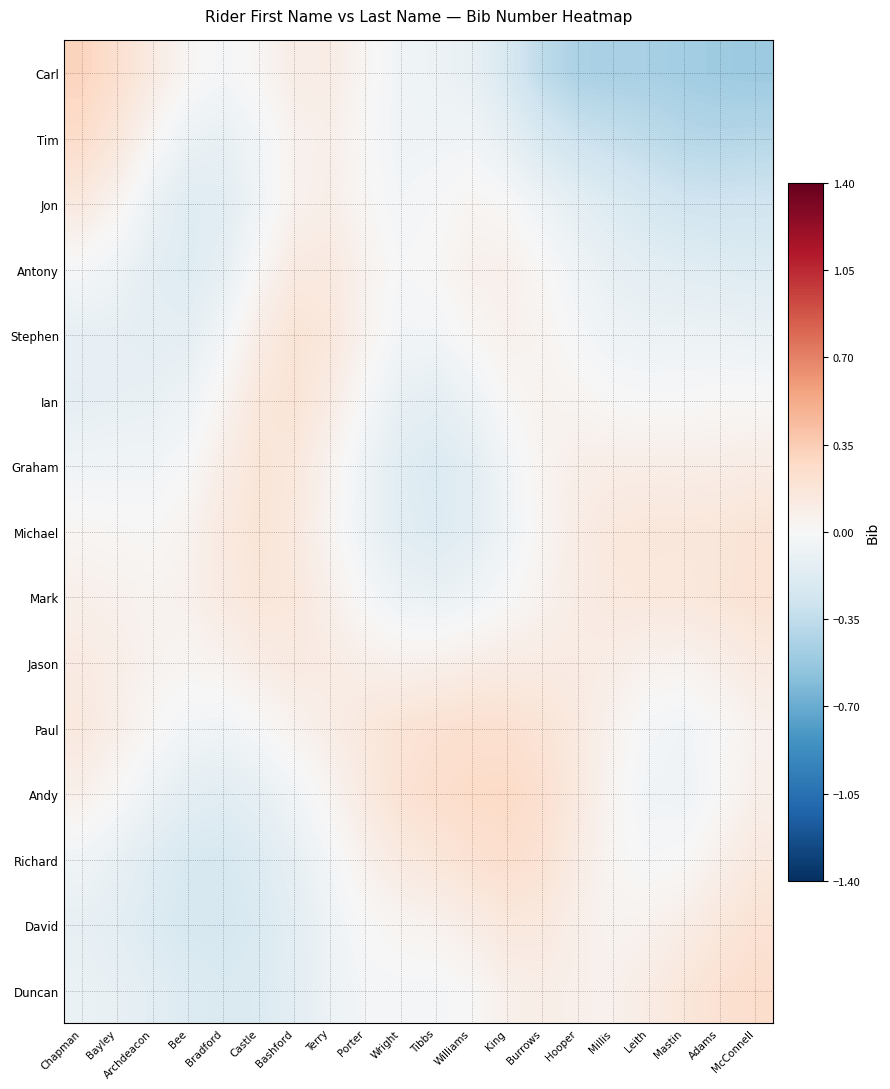

Reading right to left, transcribe all the data shown in this chart.

Carl: McConnell=-0.5	Adams=-0.5	Mastin=-0.5	Leith=-0.5	Millis=-0.5	Hooper=-0.4	Burrows=-0.4	King=-0.2	Williams=-0.1	Tibbs=-0.1	Wright=-0.0	Porter=0.0	Terry=0.1	Bashford=0.1	Castle=0.0	Bradford=-0.0	Bee=0.0	Archdeacon=0.1	Bayley=0.2	Chapman=0.3
Tim: McConnell=-0.4	Adams=-0.4	Mastin=-0.4	Leith=-0.4	Millis=-0.3	Hooper=-0.3	Burrows=-0.2	King=-0.1	Williams=-0.0	Tibbs=-0.0	Wright=-0.1	Porter=0.0	Terry=0.1	Bashford=0.1	Castle=-0.0	Bradford=-0.1	Bee=-0.1	Archdeacon=0.0	Bayley=0.2	Chapman=0.3
Jon: McConnell=-0.3	Adams=-0.3	Mastin=-0.3	Leith=-0.2	Millis=-0.2	Hooper=-0.1	Burrows=-0.1	King=0.0	Williams=0.0	Tibbs=-0.0	Wright=-0.0	Porter=0.0	Terry=0.1	Bashford=0.1	Castle=-0.1	Bradford=-0.2	Bee=-0.2	Archdeacon=-0.1	Bayley=0.0	Chapman=0.1
Antony: McConnell=-0.2	Adams=-0.2	Mastin=-0.2	Leith=-0.1	Millis=-0.1	Hooper=-0.1	Burrows=0.0	King=0.1	Williams=0.1	Tibbs=0.0	Wright=-0.0	Porter=0.1	Terry=0.1	Bashford=0.1	Castle=0.0	Bradford=-0.1	Bee=-0.2	Archdeacon=-0.1	Bayley=-0.1	Chapman=-0.0
Stephen: McConnell=-0.1	Adams=-0.1	Mastin=-0.1	Leith=-0.1	Millis=-0.1	Hooper=-0.0	Burrows=0.0	King=0.1	Williams=0.0	Tibbs=-0.0	Wright=-0.0	Porter=0.0	Terry=0.1	Bashford=0.2	Castle=0.1	Bradford=-0.0	Bee=-0.1	Archdeacon=-0.1	Bayley=-0.1	Chapman=-0.1
Ian: McConnell=0.0	Adams=0.0	Mastin=0.0	Leith=-0.0	Millis=0.0	Hooper=0.0	Burrows=0.0	King=0.0	Williams=-0.1	Tibbs=-0.1	Wright=-0.1	Porter=-0.0	Terry=0.1	Bashford=0.2	Castle=0.2	Bradford=0.0	Bee=-0.1	Archdeacon=-0.1	Bayley=-0.1	Chapman=-0.1
Graham: McConnell=0.1	Adams=0.1	Mastin=0.1	Leith=0.1	Millis=0.1	Hooper=0.1	Burrows=0.0	King=-0.0	Williams=-0.1	Tibbs=-0.2	Wright=-0.2	Porter=-0.1	Terry=0.0	Bashford=0.1	Castle=0.2	Bradford=0.1	Bee=-0.0	Archdeacon=-0.0	Bayley=-0.0	Chapman=-0.1
Michael: McConnell=0.2	Adams=0.2	Mastin=0.2	Leith=0.2	Millis=0.1	Hooper=0.1	Burrows=0.0	King=-0.1	Williams=-0.1	Tibbs=-0.2	Wright=-0.2	Porter=-0.1	Terry=0.0	Bashford=0.1	Castle=0.2	Bradford=0.1	Bee=0.0	Archdeacon=0.0	Bayley=0.0	Chapman=0.0
Mark: McConnell=0.2	Adams=0.2	Mastin=0.1	Leith=0.1	Millis=0.1	Hooper=0.1	Burrows=0.1	King=-0.0	Williams=-0.1	Tibbs=-0.1	Wright=-0.1	Porter=-0.0	Terry=0.1	Bashford=0.1	Castle=0.2	Bradford=0.1	Bee=0.1	Archdeacon=0.0	Bayley=0.1	Chapman=0.1
Jason: McConnell=0.1	Adams=0.1	Mastin=0.0	Leith=0.1	Millis=0.1	Hooper=0.1	Burrows=0.1	King=0.1	Williams=0.1	Tibbs=0.1	Wright=0.1	Porter=0.1	Terry=0.1	Bashford=0.1	Castle=0.1	Bradford=0.1	Bee=0.0	Archdeacon=0.0	Bayley=0.1	Chapman=0.1
Paul: McConnell=0.1	Adams=0.0	Mastin=-0.0	Leith=-0.0	Millis=0.0	Hooper=0.1	Burrows=0.2	King=0.2	Williams=0.2	Tibbs=0.2	Wright=0.2	Porter=0.1	Terry=0.1	Bashford=0.0	Castle=-0.0	Bradford=-0.1	Bee=-0.0	Archdeacon=0.0	Bayley=0.1	Chapman=0.1
Andy: McConnell=0.1	Adams=0.0	Mastin=-0.1	Leith=-0.0	Millis=0.0	Hooper=0.1	Burrows=0.2	King=0.3	Williams=0.3	Tibbs=0.2	Wright=0.2	Porter=0.1	Terry=0.0	Bashford=-0.0	Castle=-0.1	Bradford=-0.2	Bee=-0.1	Archdeacon=-0.1	Bayley=0.0	Chapman=0.1
Richard: McConnell=0.1	Adams=0.1	Mastin=0.0	Leith=-0.0	Millis=0.0	Hooper=0.1	Burrows=0.2	King=0.2	Williams=0.2	Tibbs=0.2	Wright=0.1	Porter=0.1	Terry=-0.0	Bashford=-0.1	Castle=-0.2	Bradford=-0.2	Bee=-0.2	Archdeacon=-0.2	Bayley=-0.1	Chapman=-0.1
David: McConnell=0.2	Adams=0.1	Mastin=0.1	Leith=0.1	Millis=0.0	Hooper=0.1	Burrows=0.1	King=0.1	Williams=0.1	Tibbs=0.1	Wright=0.0	Porter=0.0	Terry=-0.1	Bashford=-0.1	Castle=-0.2	Bradford=-0.2	Bee=-0.2	Archdeacon=-0.2	Bayley=-0.1	Chapman=-0.1
Duncan: McConnell=0.2	Adams=0.2	Mastin=0.2	Leith=0.1	Millis=0.1	Hooper=0.1	Burrows=0.1	King=0.1	Williams=0.0	Tibbs=-0.0	Wright=-0.0	Porter=-0.0	Terry=-0.1	Bashford=-0.1	Castle=-0.2	Bradford=-0.2	Bee=-0.2	Archdeacon=-0.1	Bayley=-0.1	Chapman=-0.1